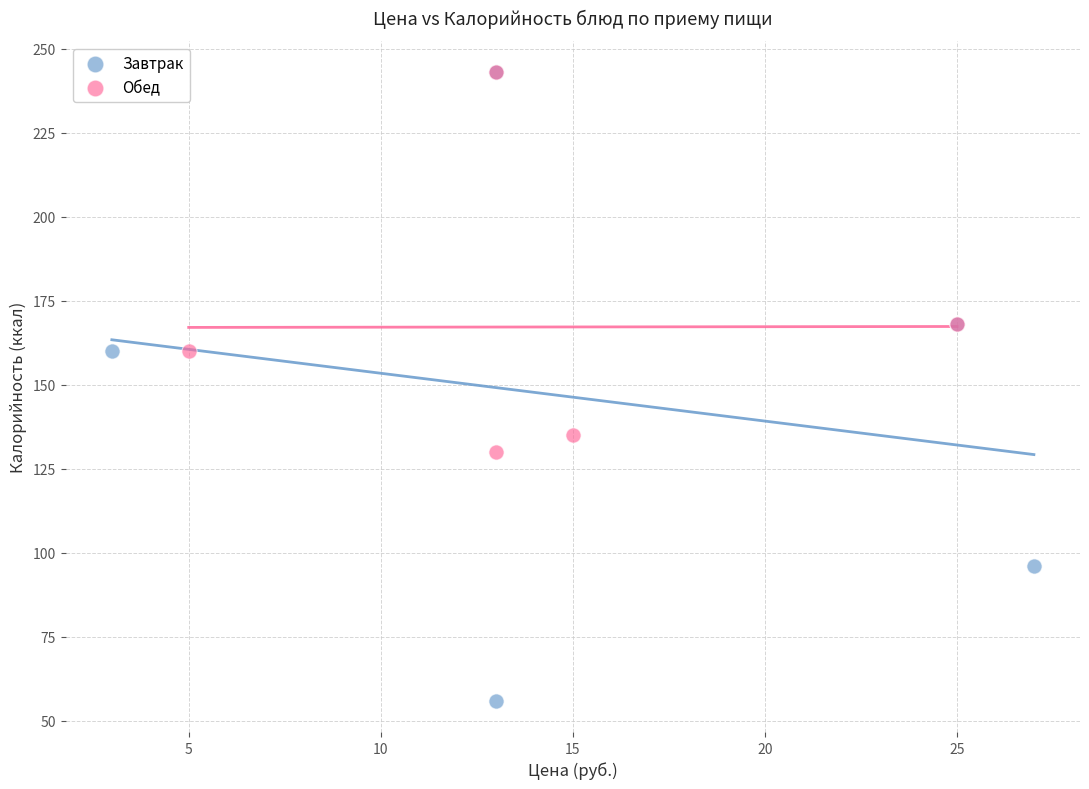

Which series contains the lowest Y value?

Завтрак